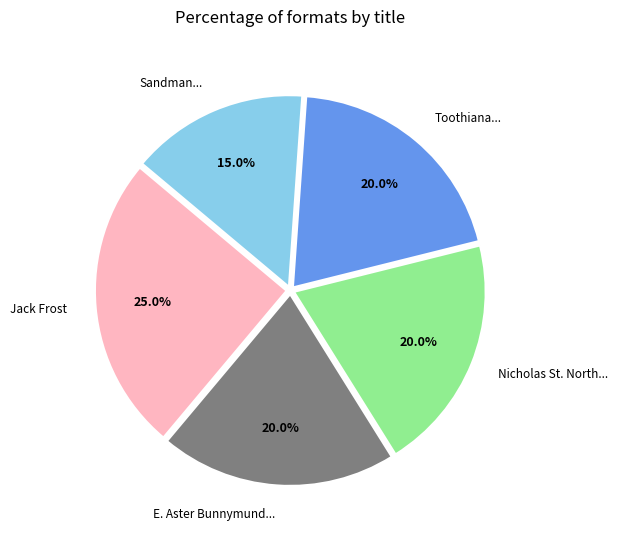

Does Toothiana... represent more than half of the total?

No